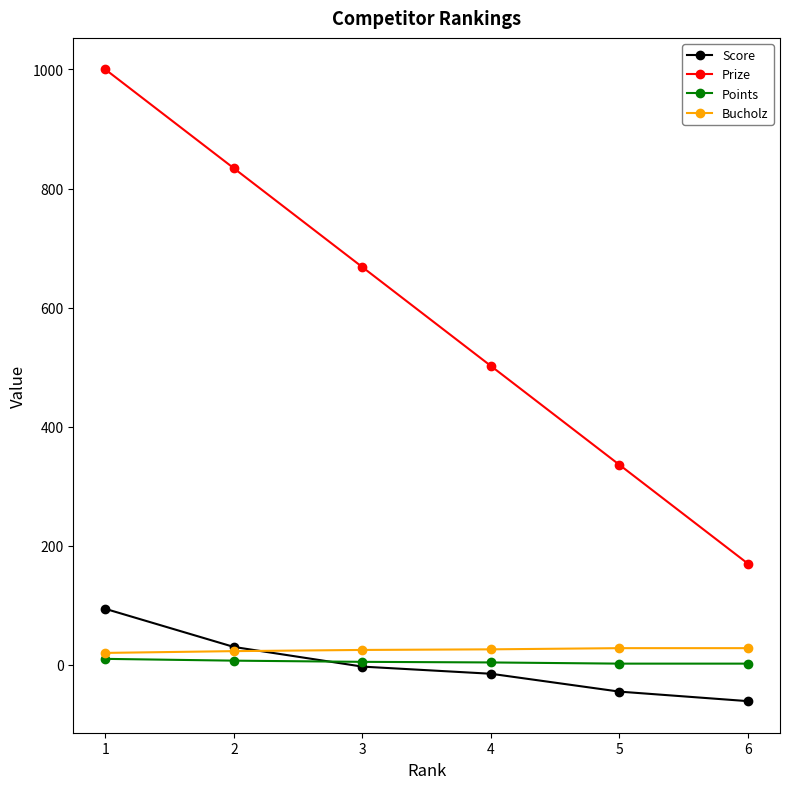

What value does the Prize series have at 4, to the nearest 100?

500